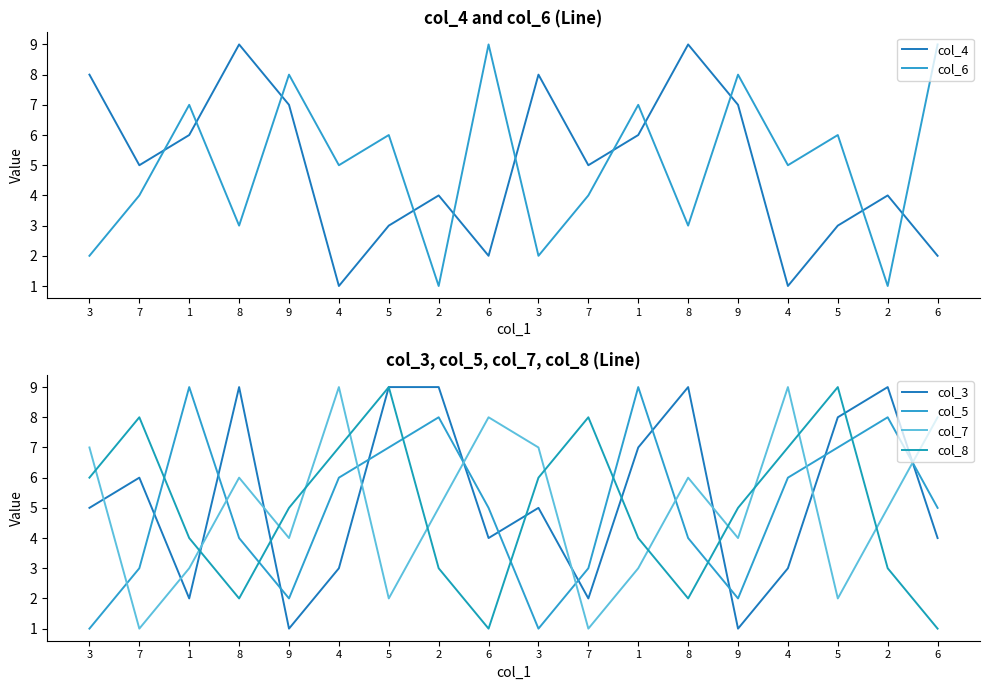

What is the value of the col_8 point at the 8th from the left?

3